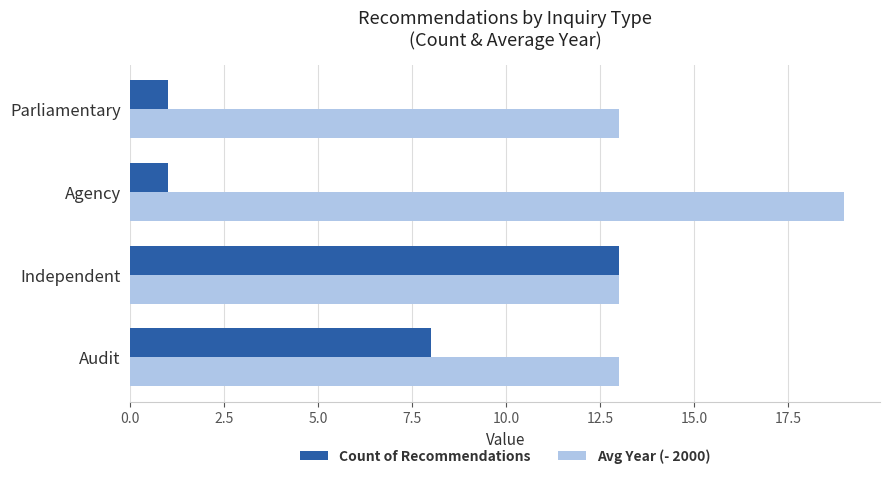

What is the sum of all Avg Year (- 2000) values?

58